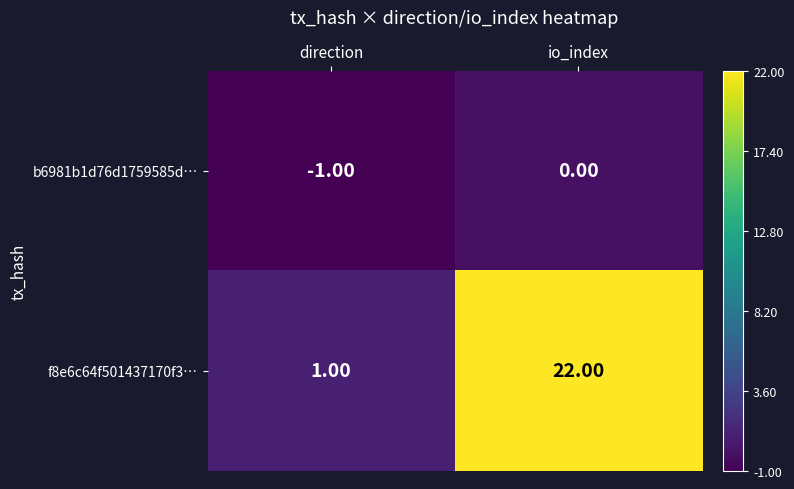

Which series has the widest spread of values?

f8e6c64f501437170f3…